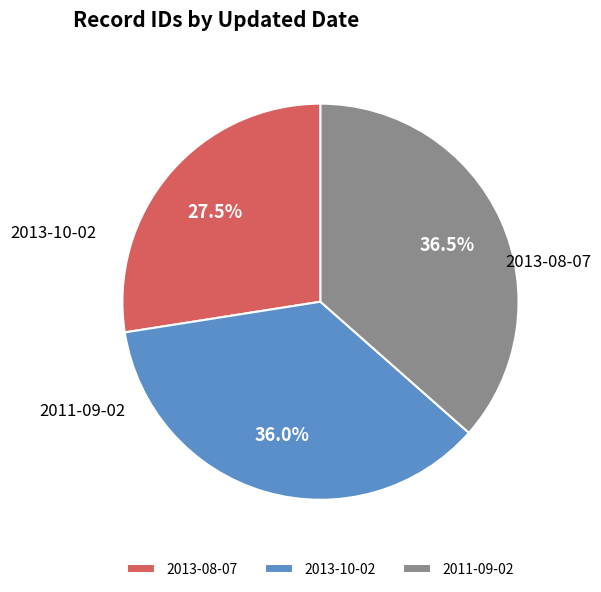

Which has a higher value, 2013-10-02 or 2013-08-07?

2013-10-02